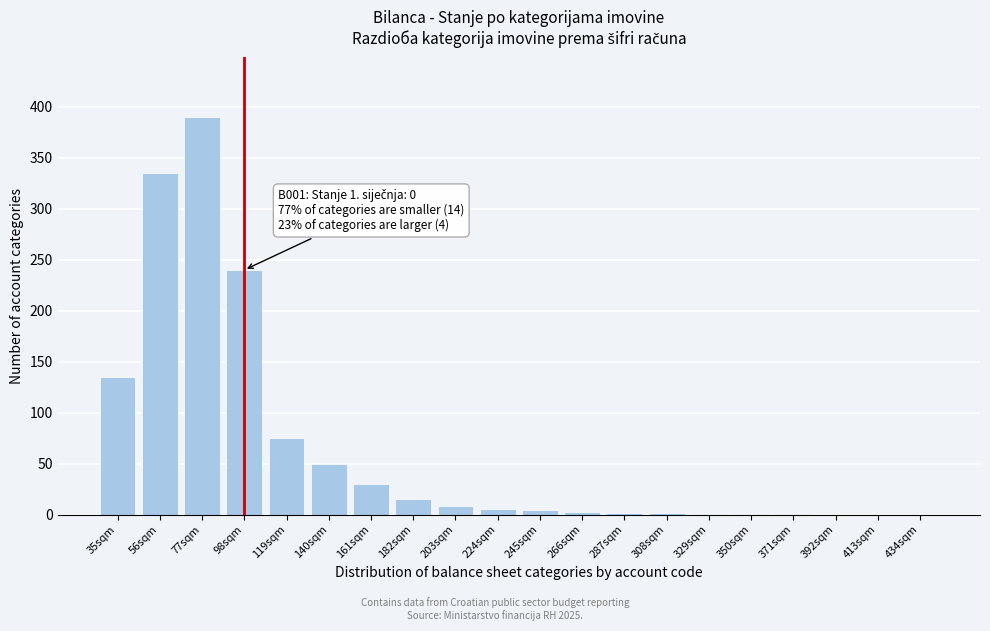

What is the sum of all values?

1297